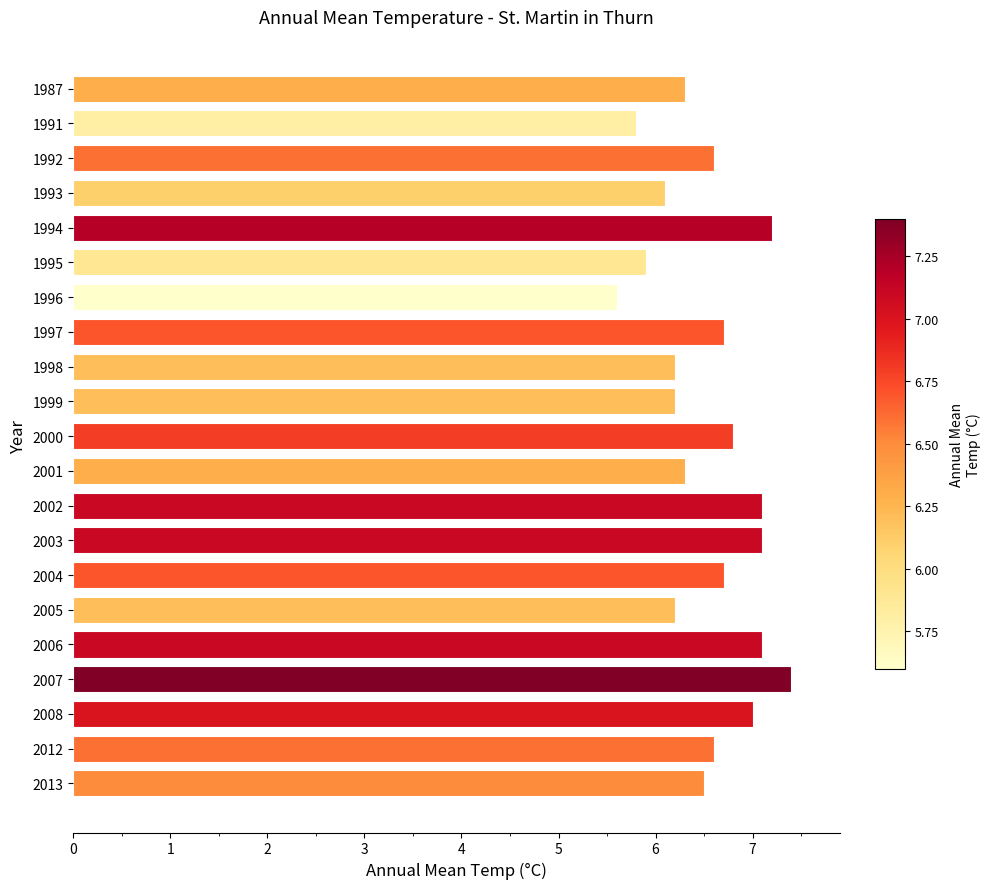

True or false: the data shows 7.1 at 2002.

True